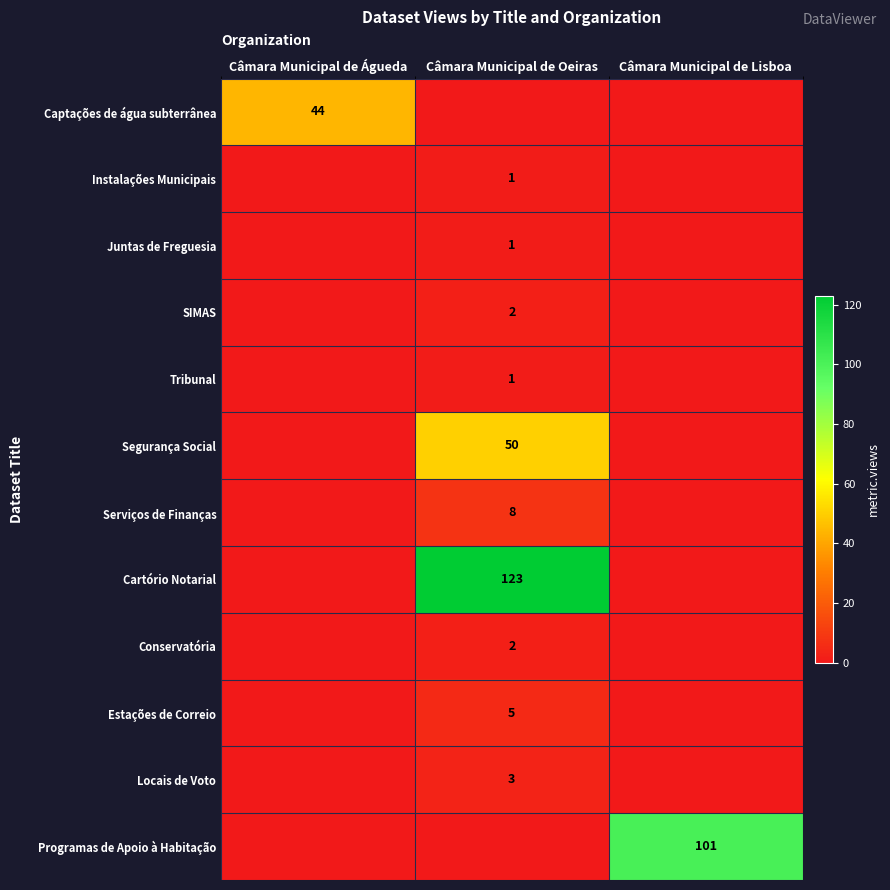

The value of Locais de Voto at Câmara Municipal de Oeiras is 3. True or false?

True